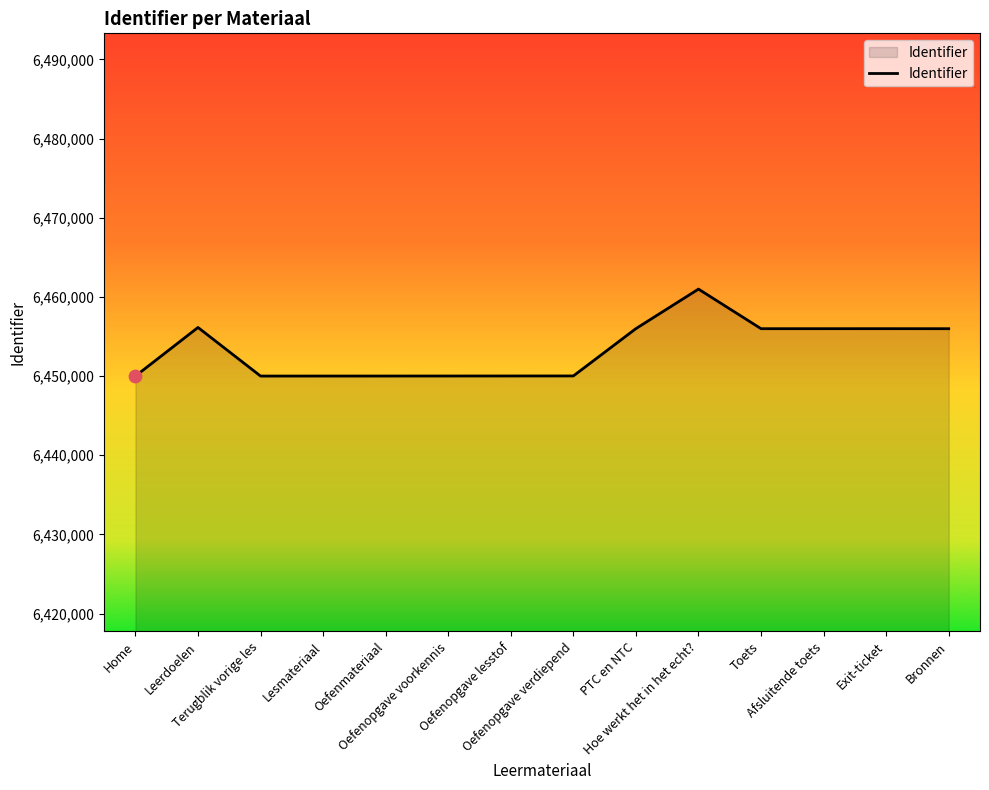

Between Hoe werkt het in het echt? and Oefenmateriaal, which is larger?

Hoe werkt het in het echt?